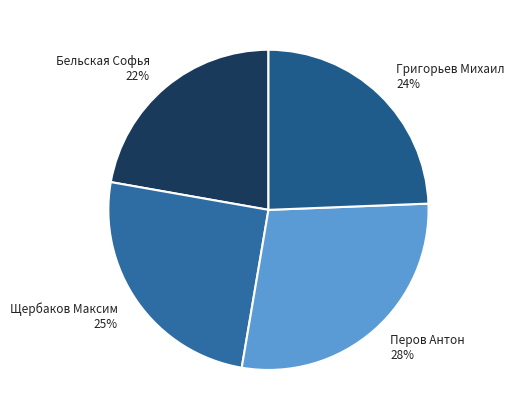

Is it true that Щербаков Максим is 25% of the pie?

True